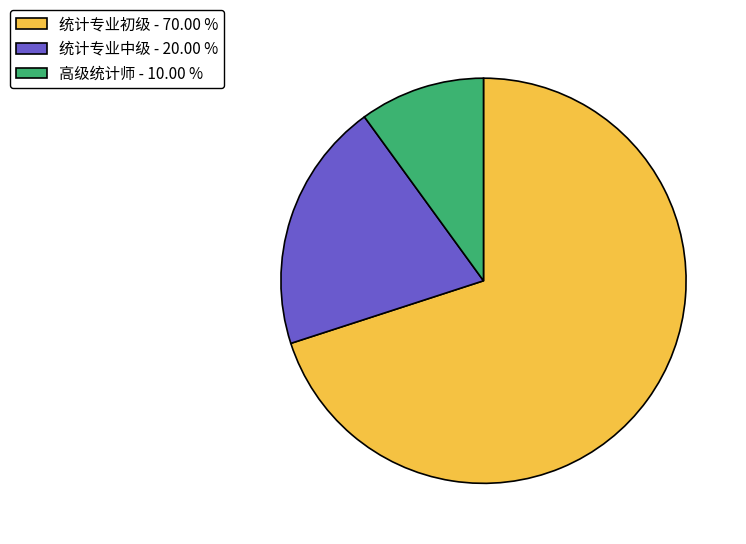

How many segments does this pie chart have?

3